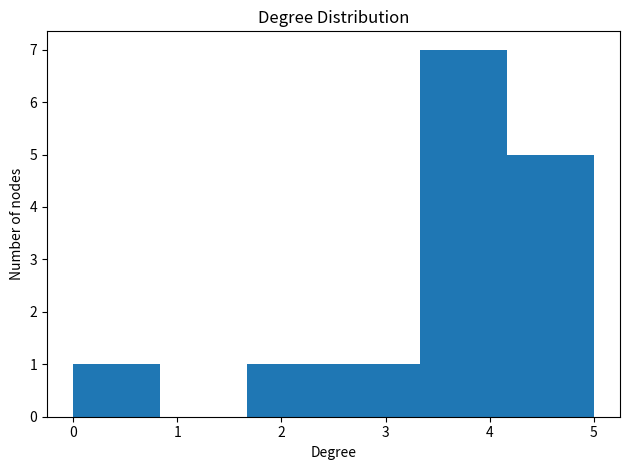

How tall is the bar that spans 1.7 to 2.5 on the x-axis? Neither the bar edges nor the heights are printed on the chart, so give them approximately, as read against the axes.

1